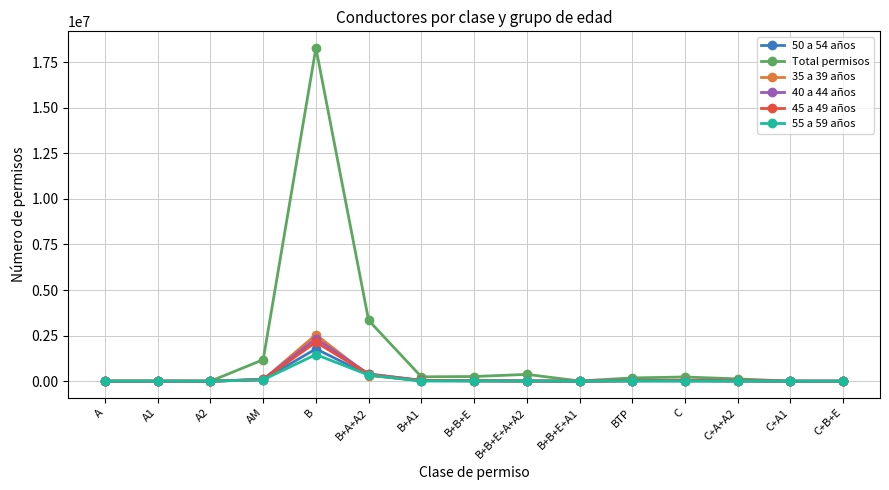

At which category is the sum across all series the highest?

B